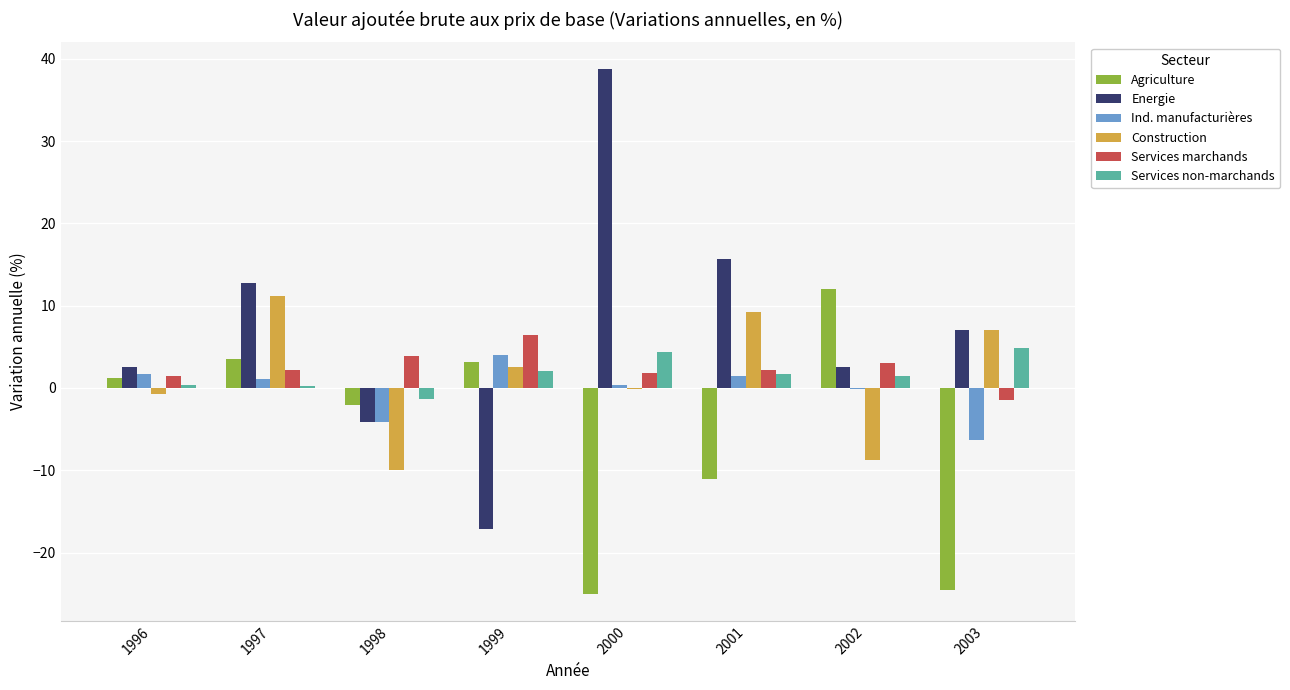

What are all the series names shown in the legend?

Agriculture, Energie, Ind. manufacturières, Construction, Services marchands, Services non-marchands